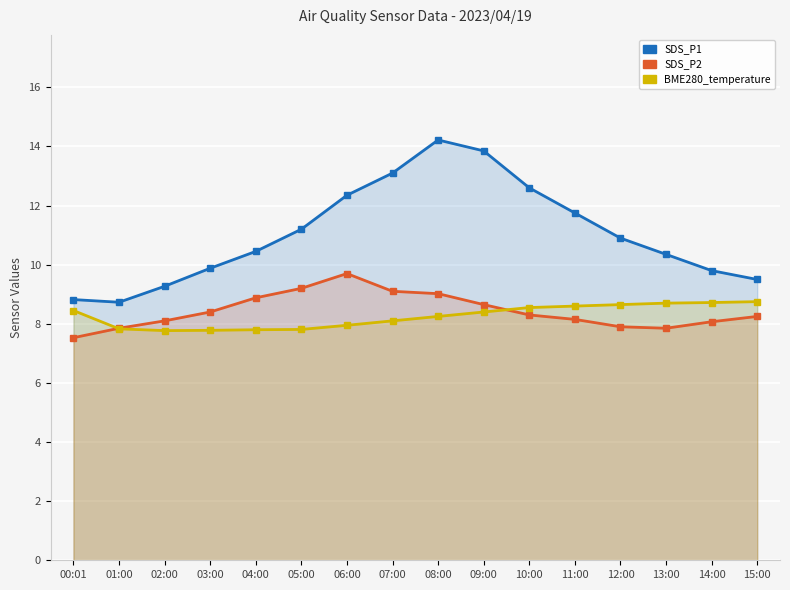

How many series are shown in this chart?

3